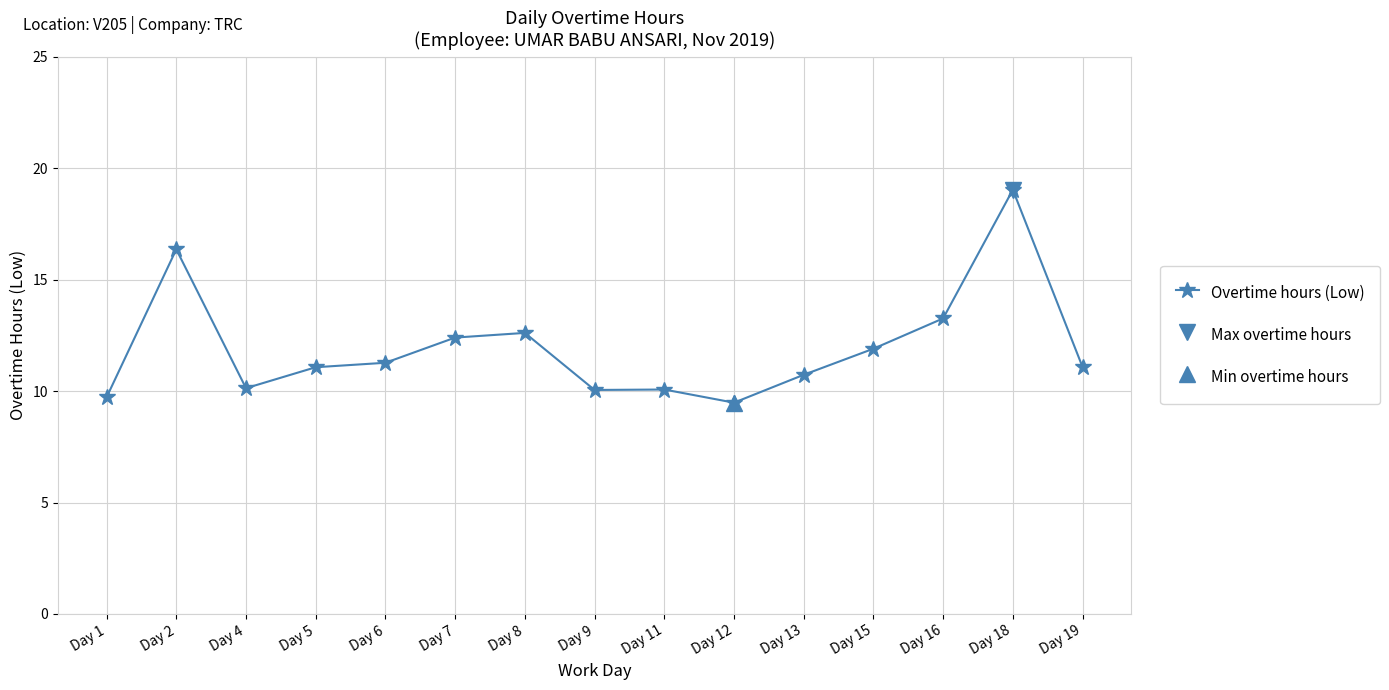

How many interior local peaks (higher than both neighbors) does the data have?

4